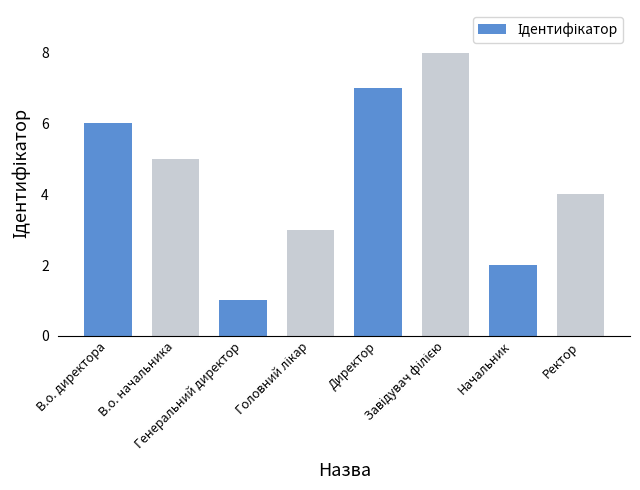

What is the label of the 7th bar from the left?

Начальник